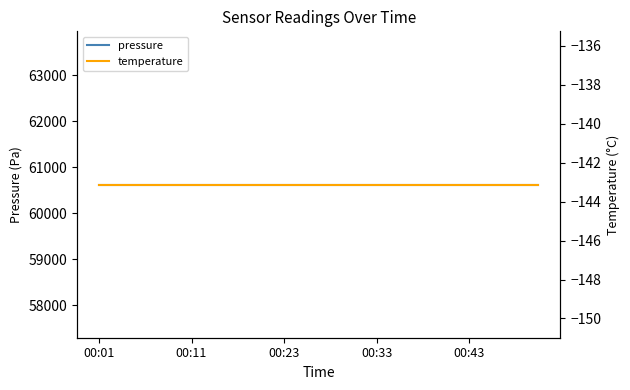

At 14, list the series in order from smallest to largest.

temperature, pressure